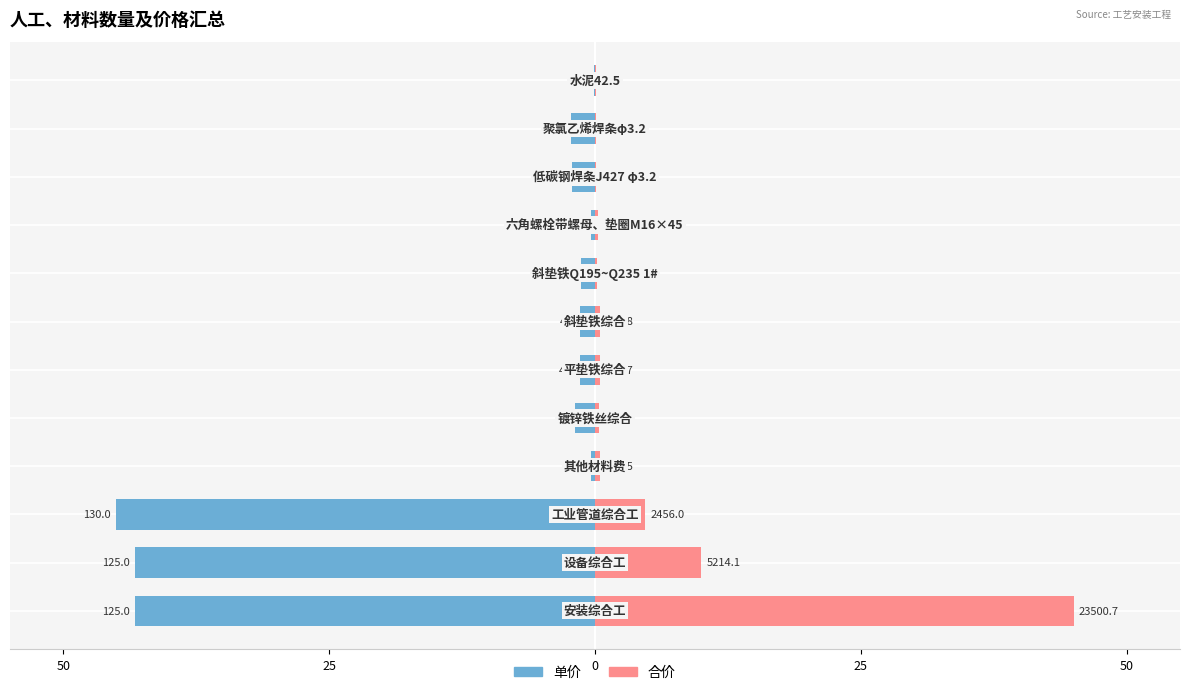

How many series are shown in this chart?

2